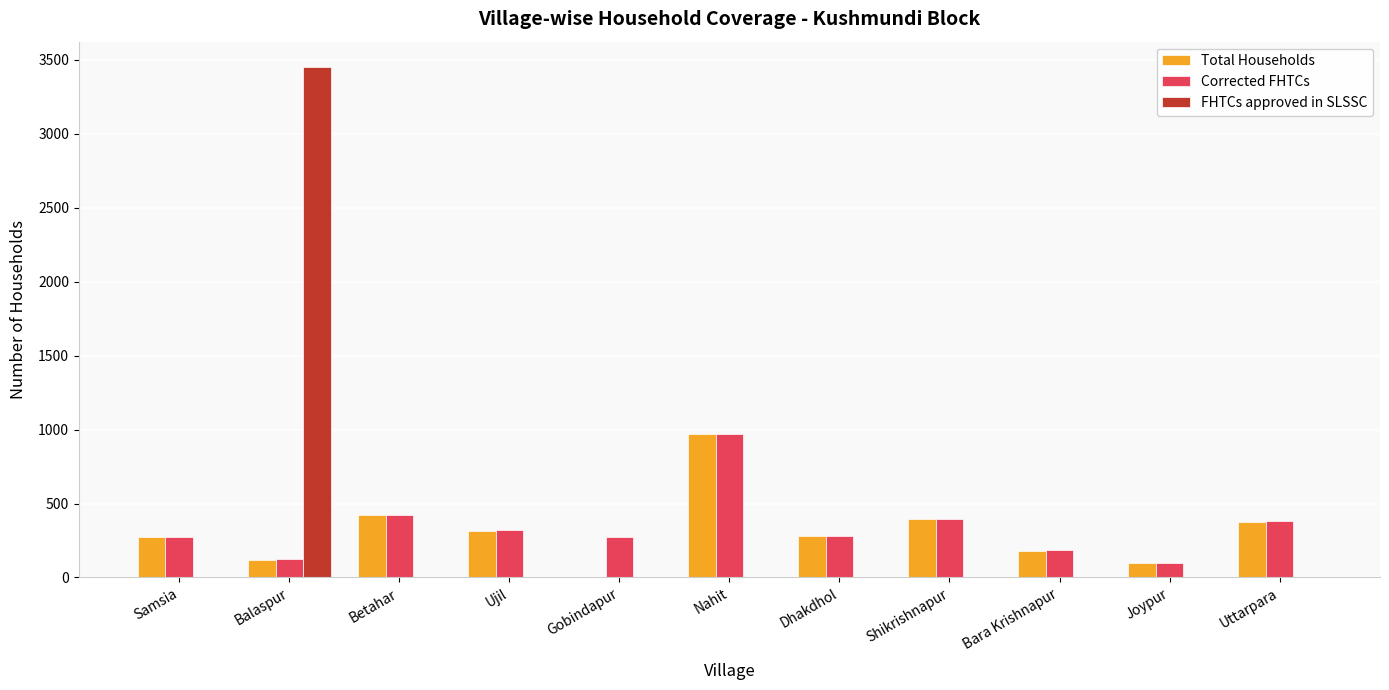

At which category is the sum across all series the highest?

Balaspur